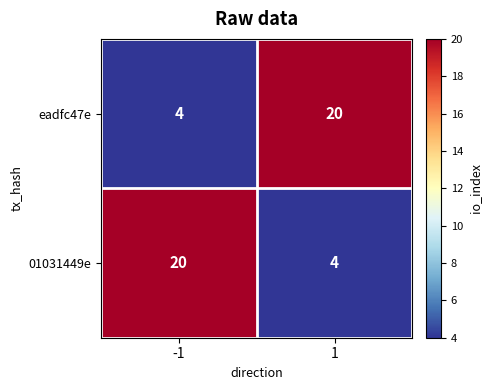

At -1, list the series in order from largest to smallest.

01031449e, eadfc47e